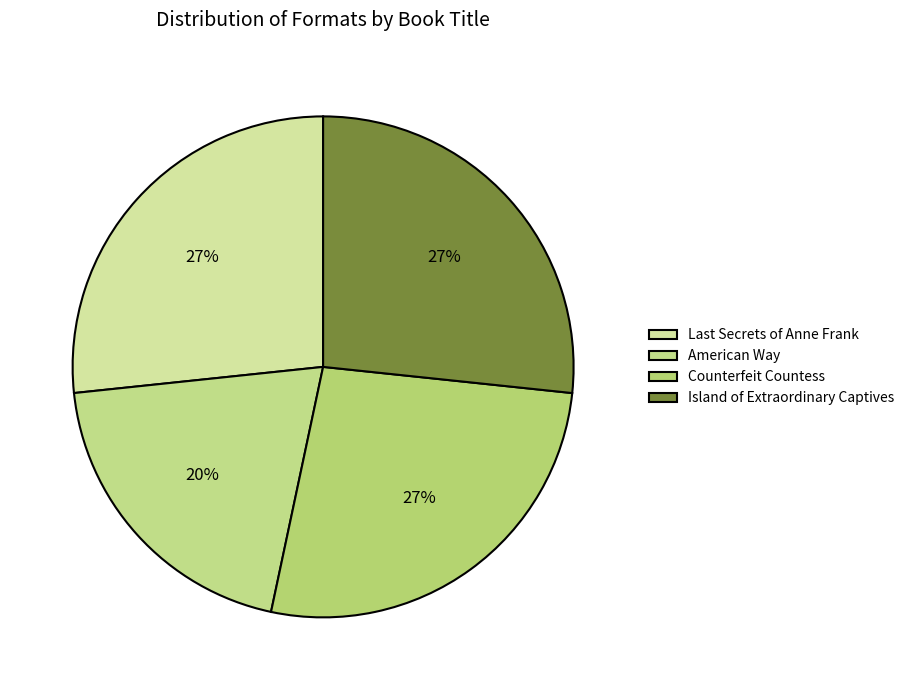

How many slices are in this pie chart?

4